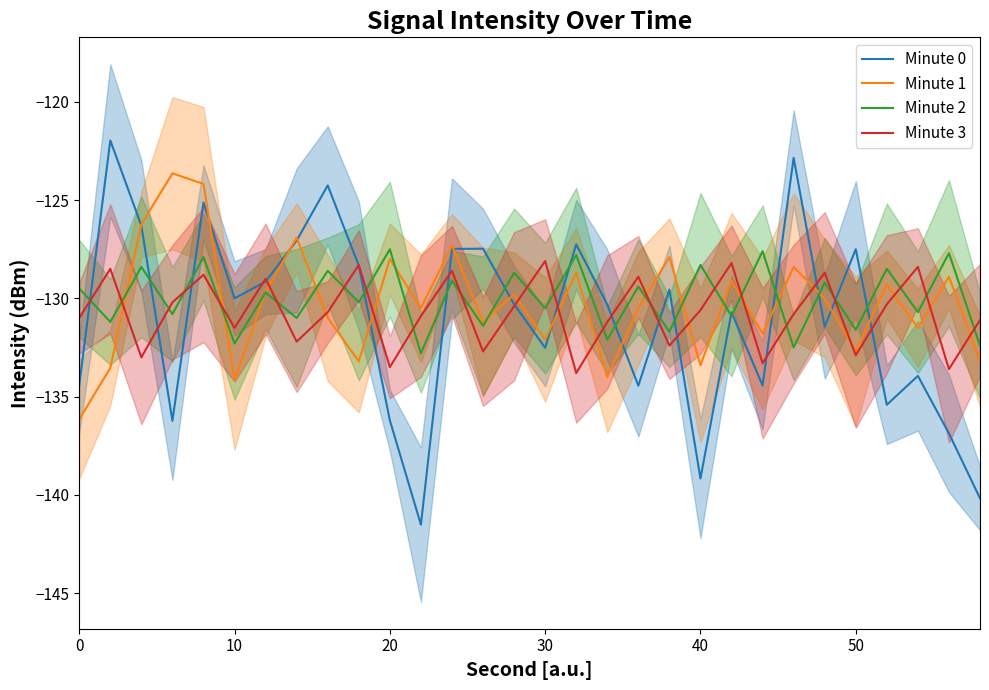

What is the minimum value for Minute 3?

-133.8